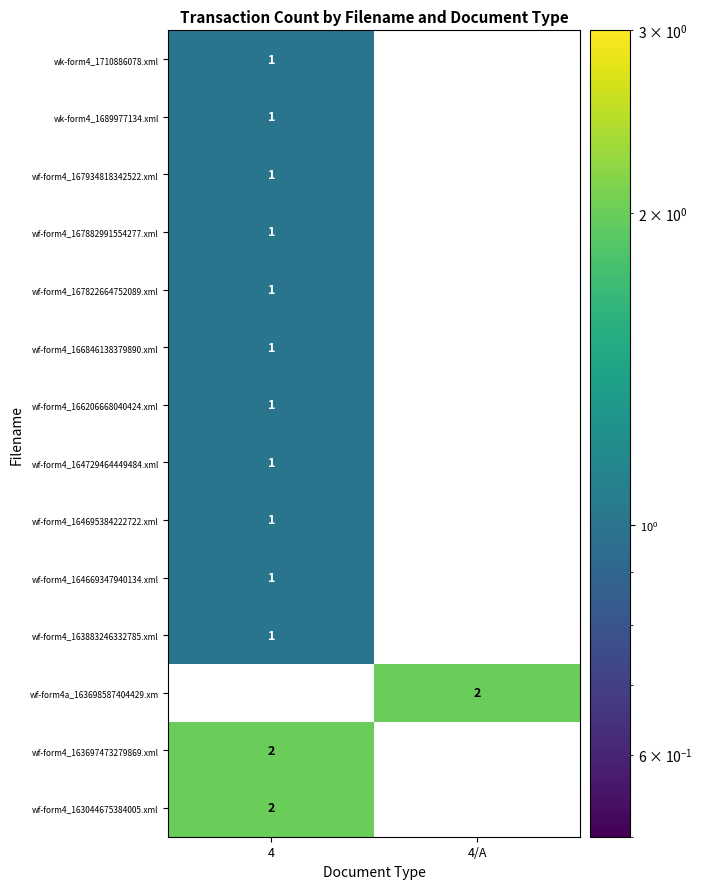

The wk-form4_1689977134.xml series shows 2 at 4. True or false?

False